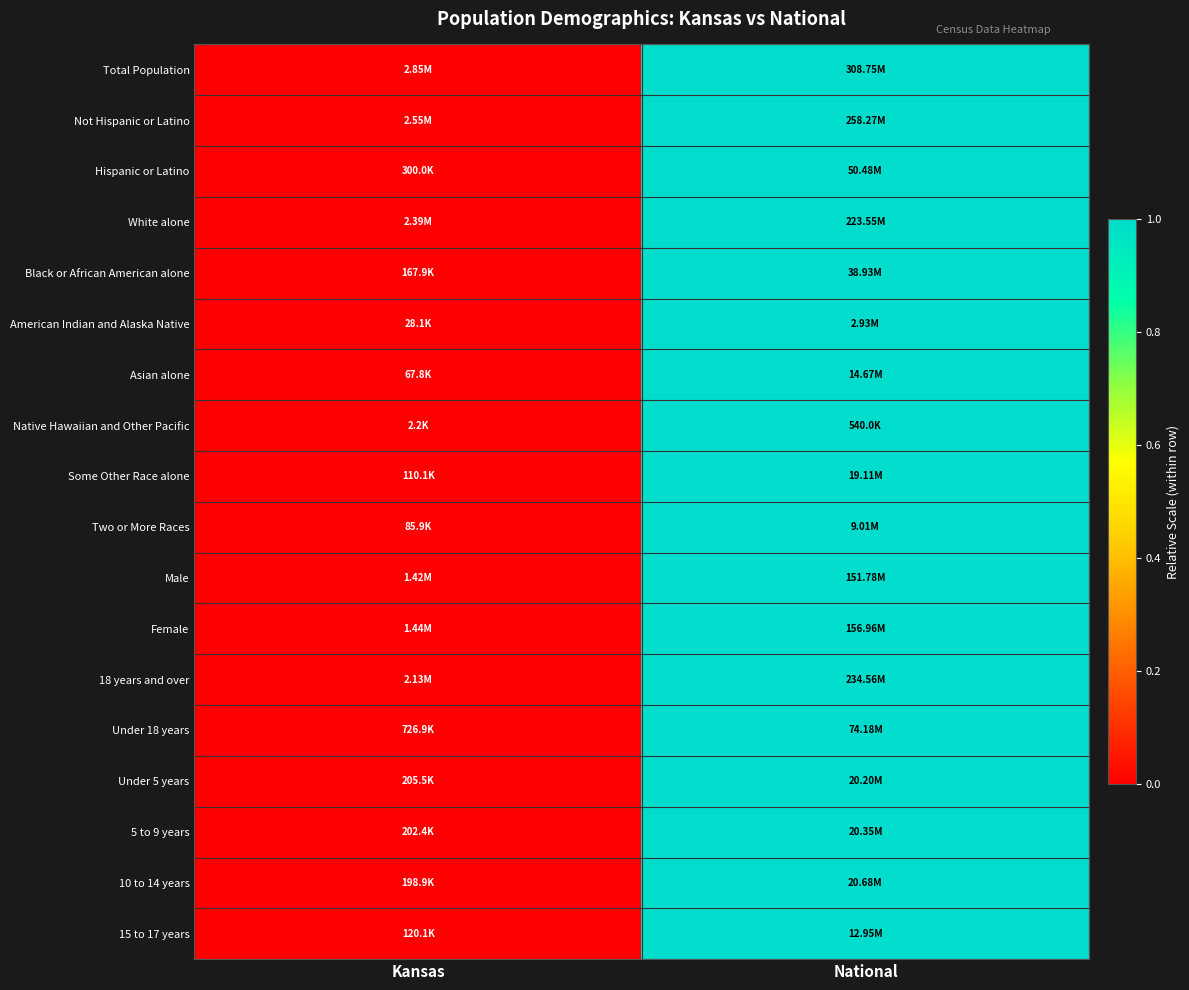

Which has a higher value, National or Kansas?

National